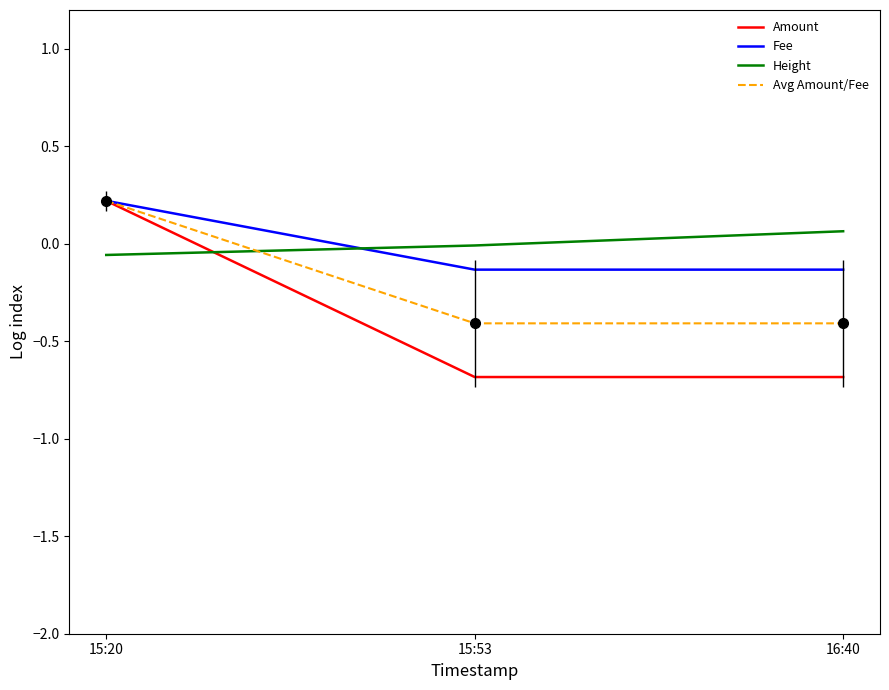

What is the greatest value displayed?

0.2